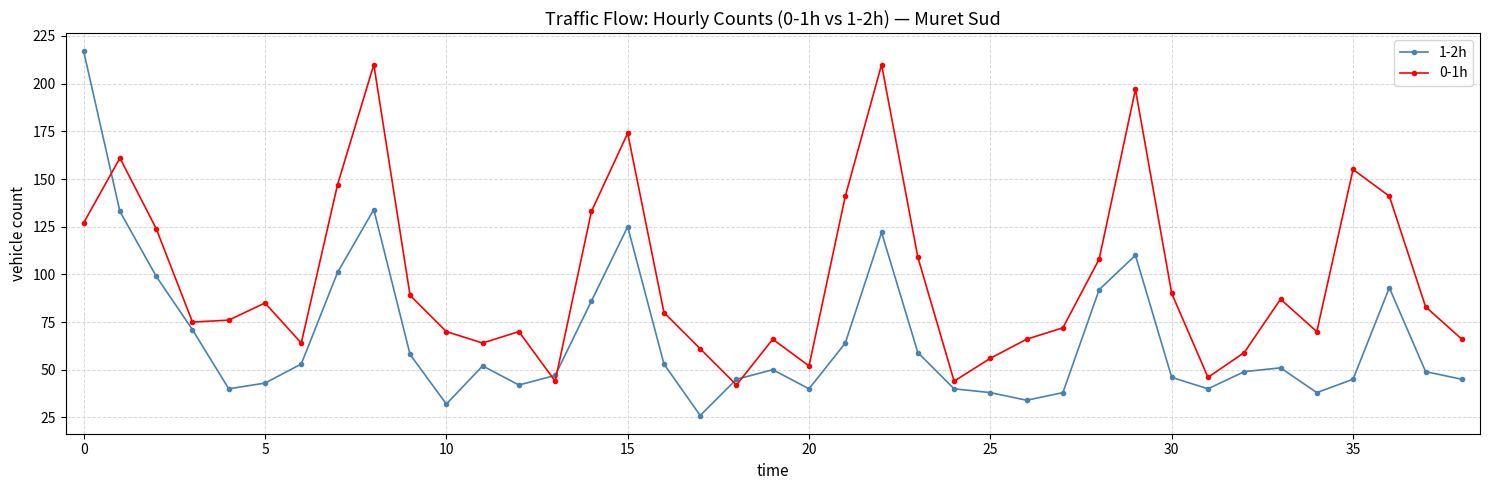

List the series in order of their overall mean, highest first.

0-1h, 1-2h